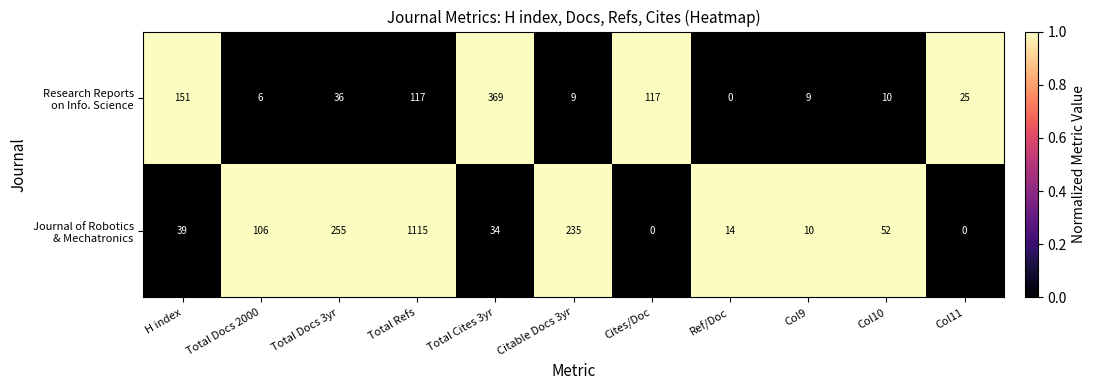

What is the total value across all series at Col11?

25